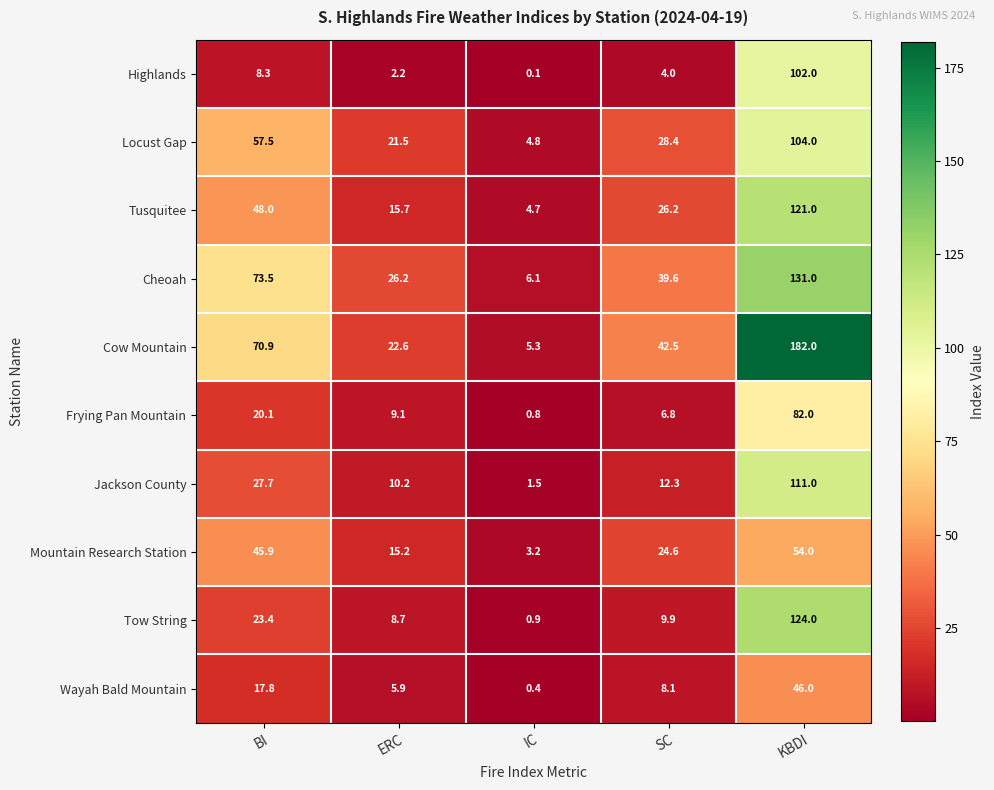

Which category has the lowest value in the Frying Pan Mountain series?

IC